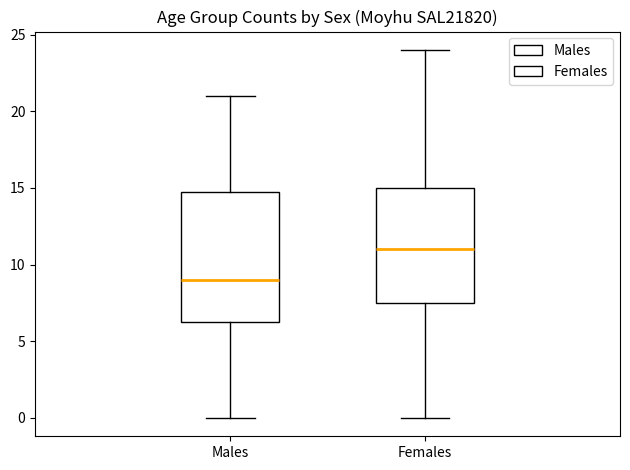

Where is the lower edge of the box for Females on the y-axis? The values are not printed on the chart, so give them approximately, as read against the axis.

7.5